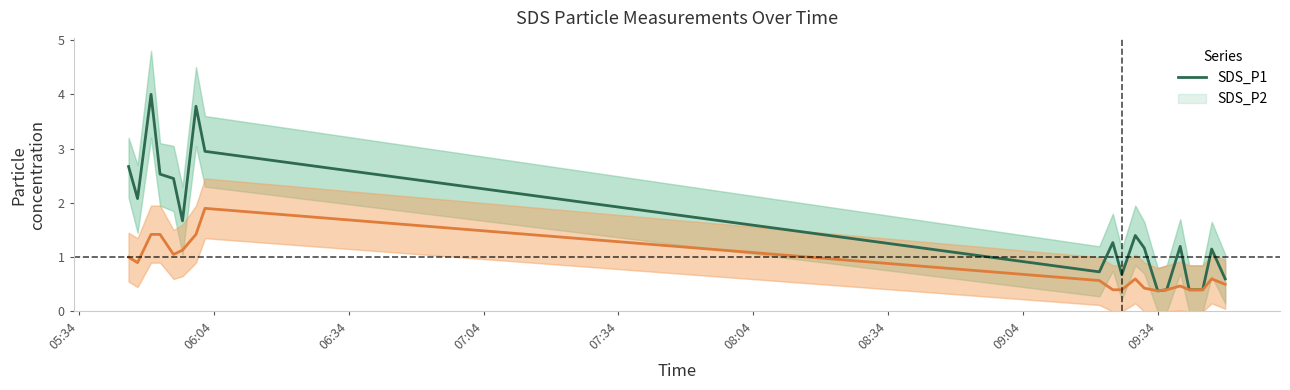

Which series has the largest total across all categories?

SDS_P1